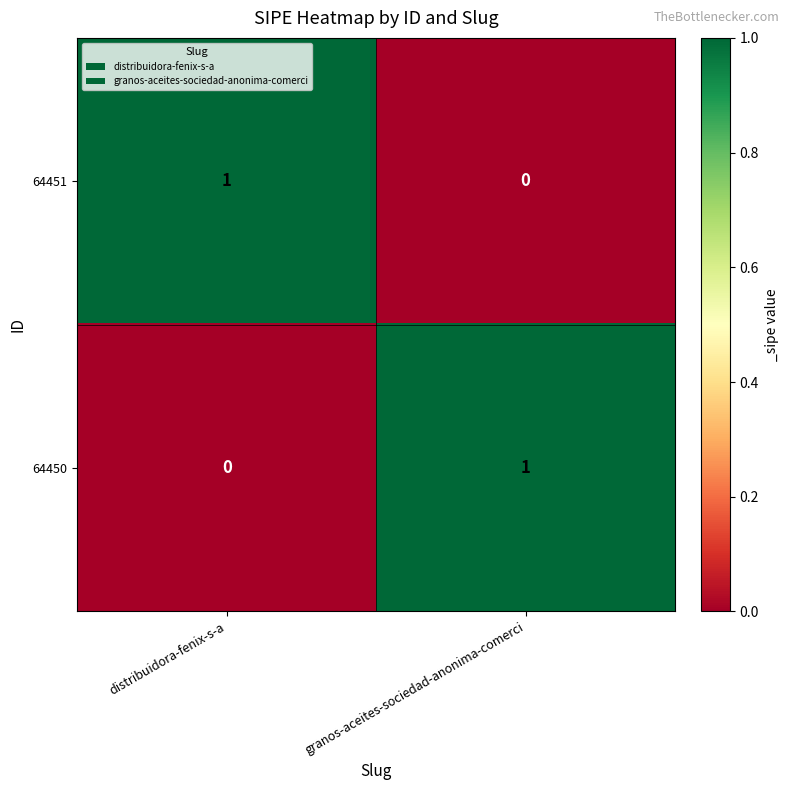

How many series are shown in this chart?

2